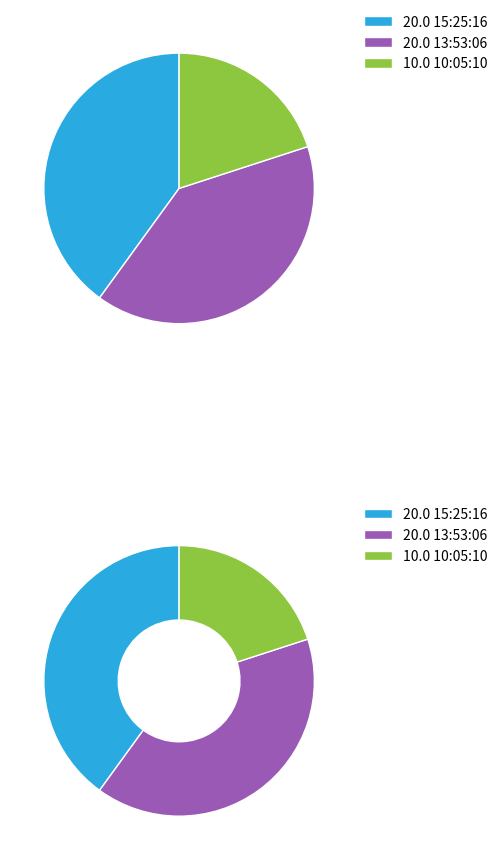

Between 10:05:10 and 15:25:16, which is larger?

15:25:16